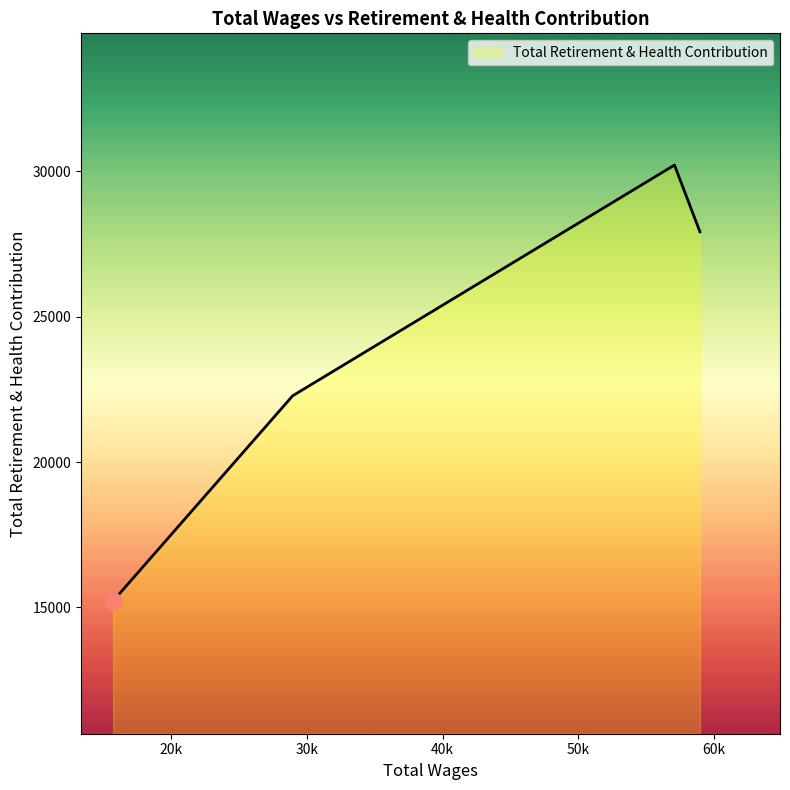

What is the sum of all values?

95638